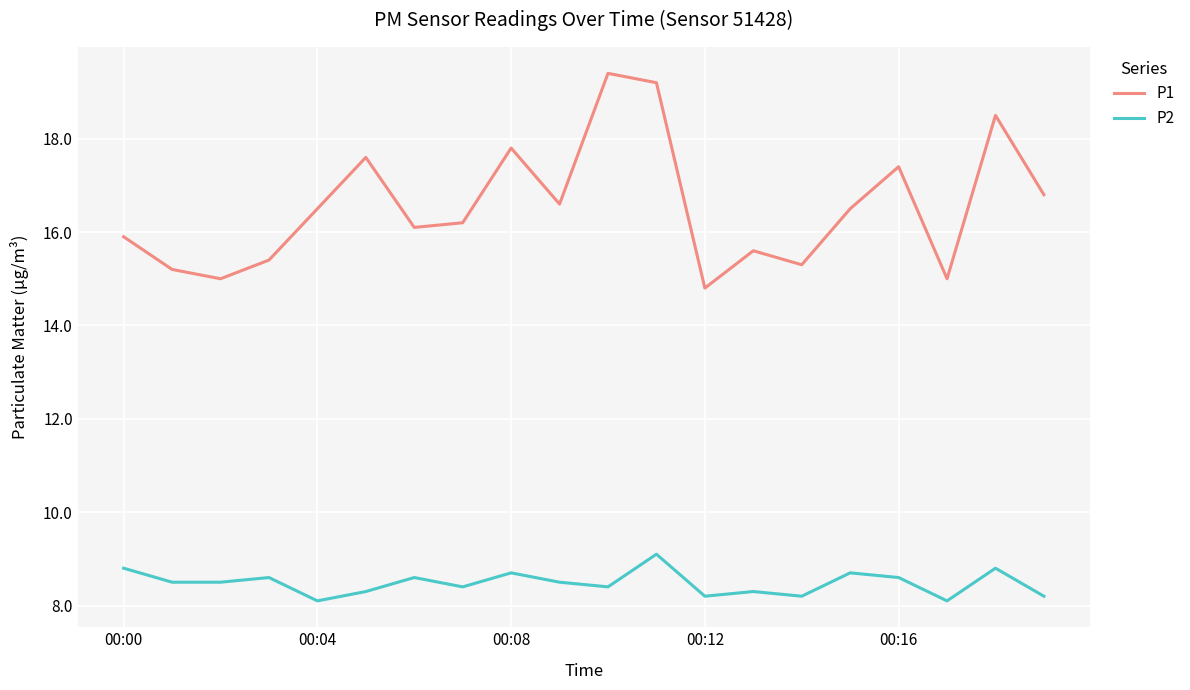

Which series has the largest range (max minus min)?

P1